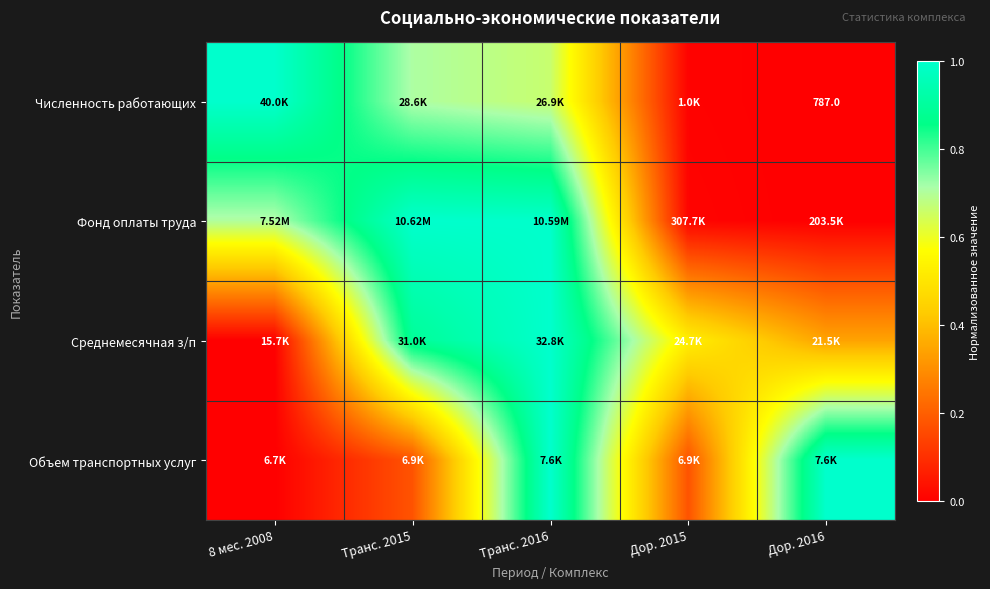

Is it true that Численность работающих equals 1.0 at 8 мес. 2008?

True